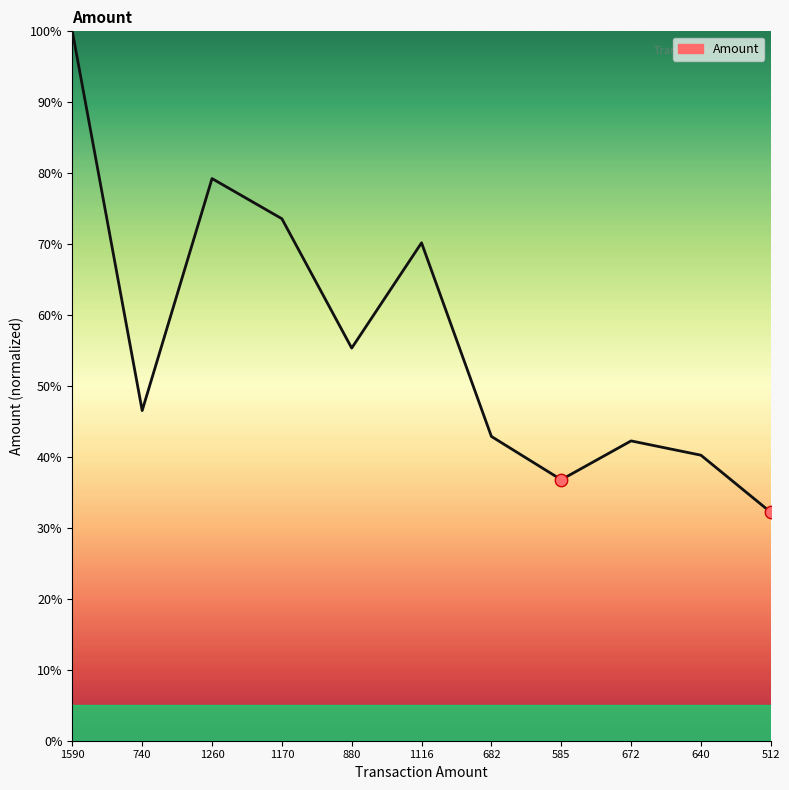

Approximately how many times larger is the value at 1170 compared to 1260?

0.9